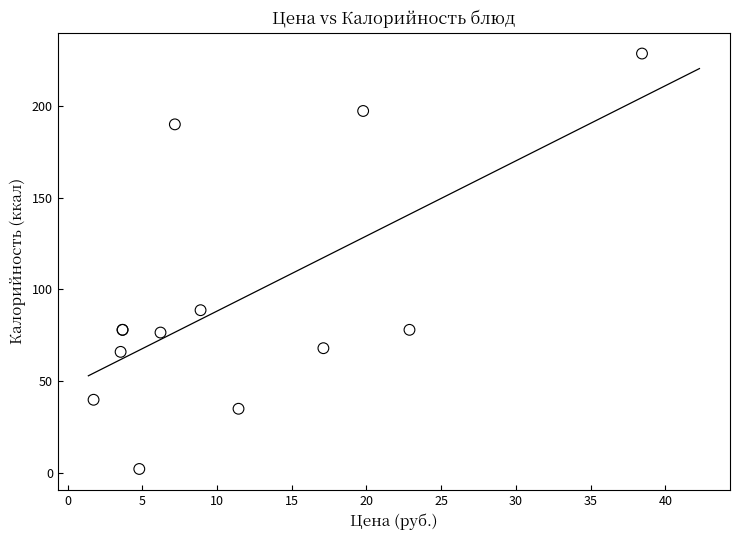

What Y value in the scatter plot is closest to 115?

88.7